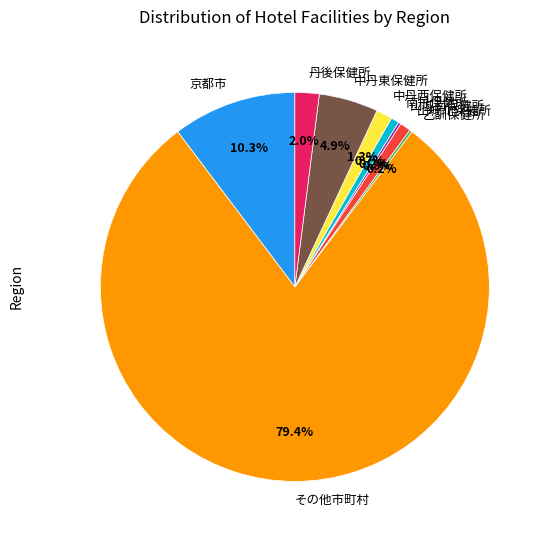

Is there any slice that represents more than half of the pie?

Yes